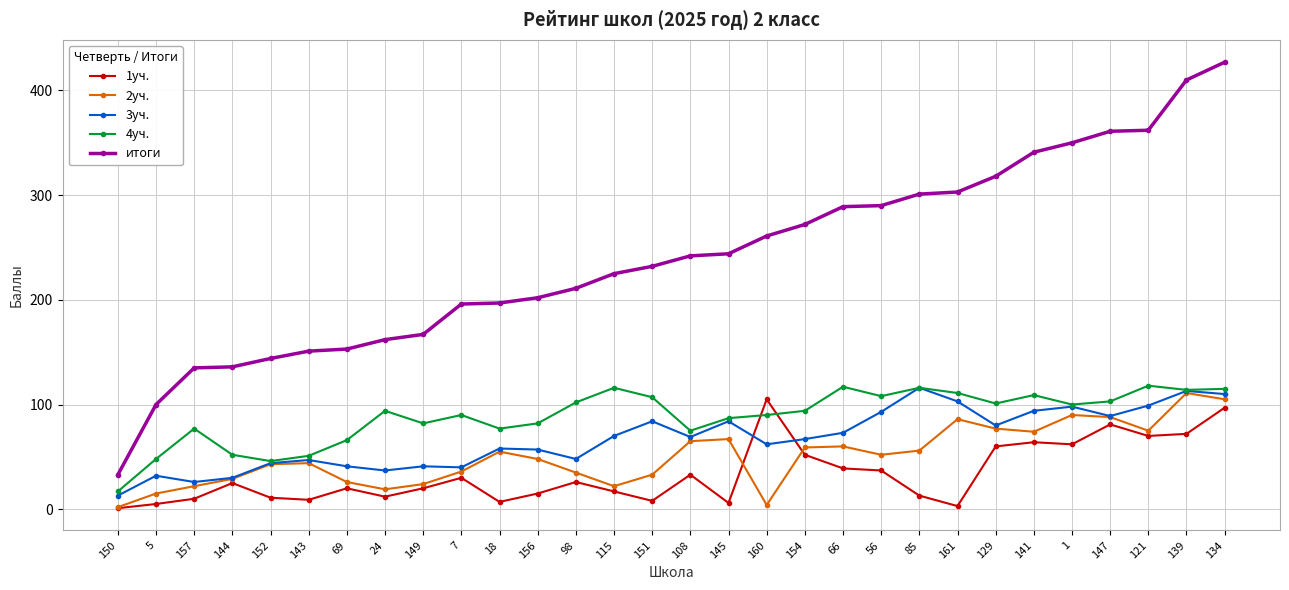

Which category has the lowest value in the итоги series?

150